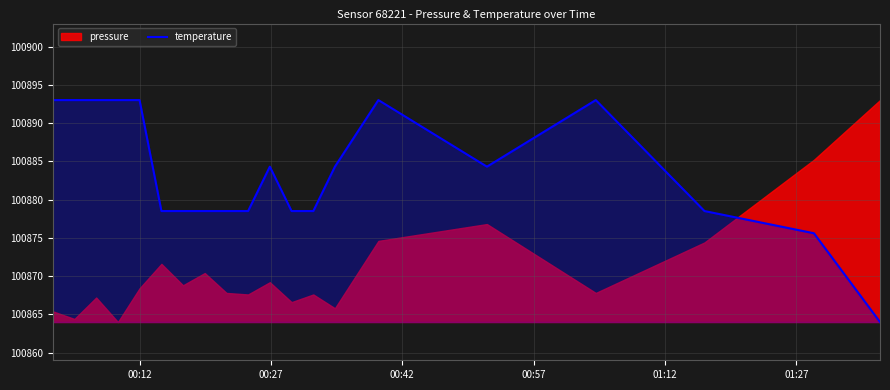

What is the maximum value for temperature?

100893.0